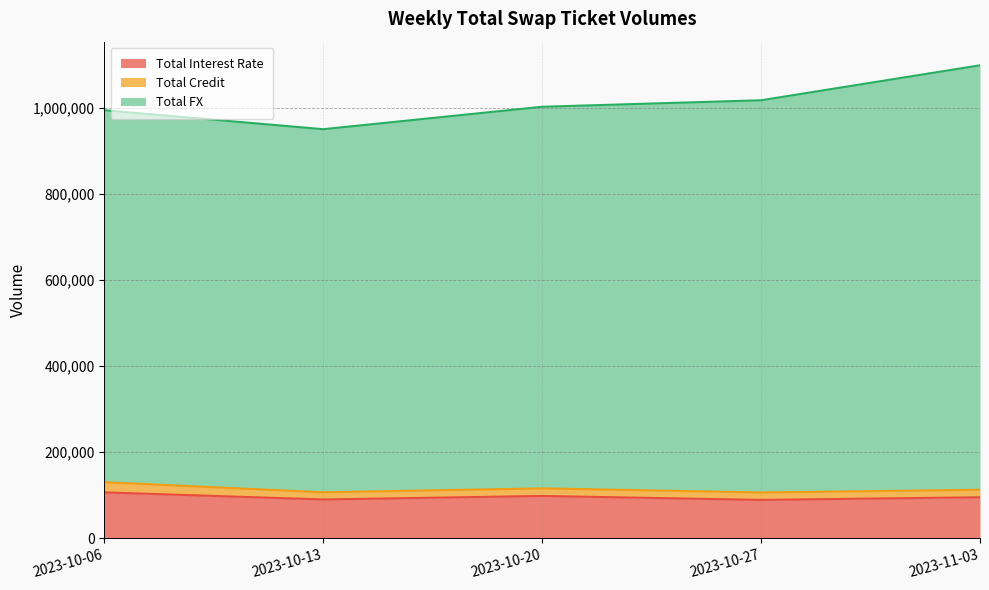

What is the difference between the maximum and second lowest values in the Total Interest Rate series?

16539